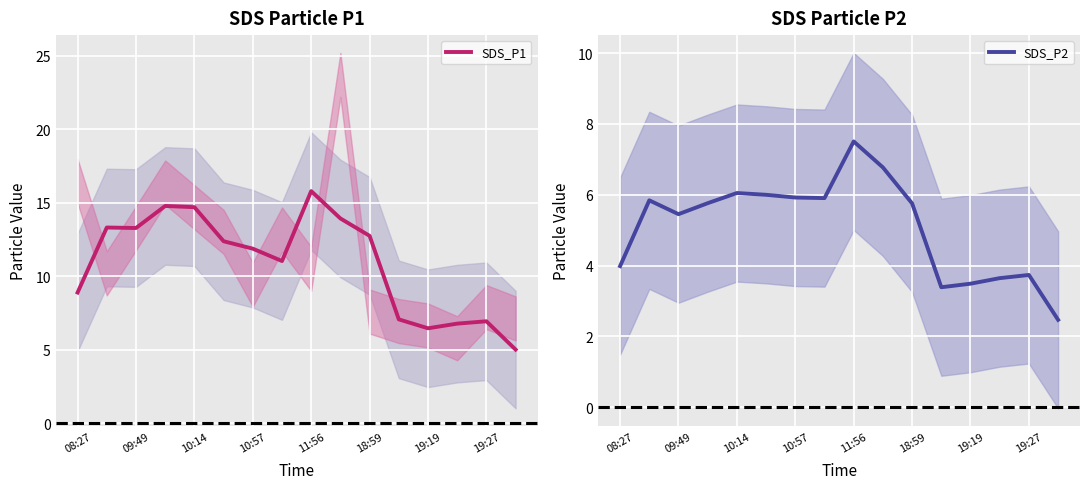

True or false: SDS_P1 has a value of 9.2 at 10:14.

False